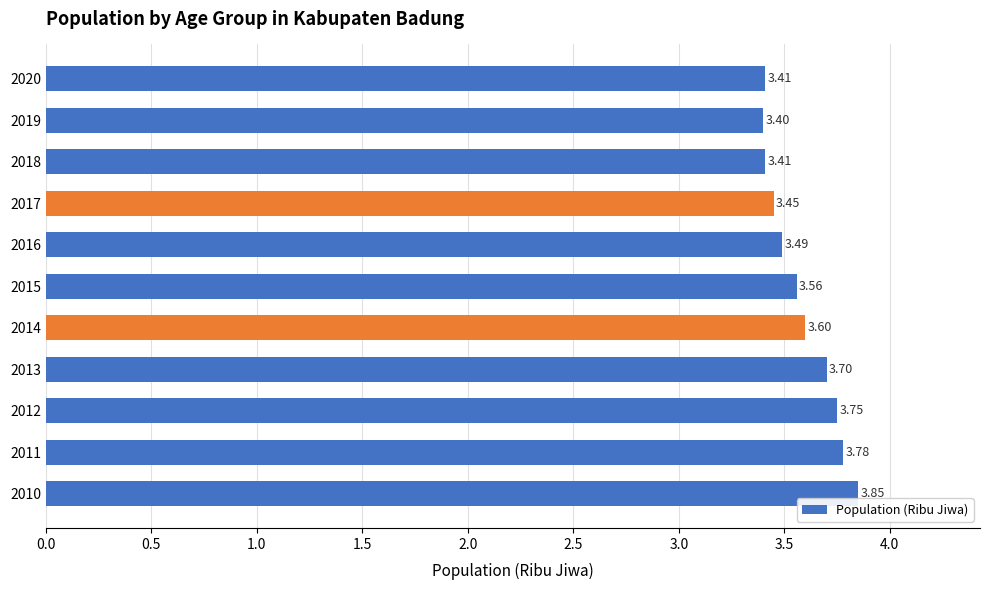

Count the values in the range 3 to 4.

11